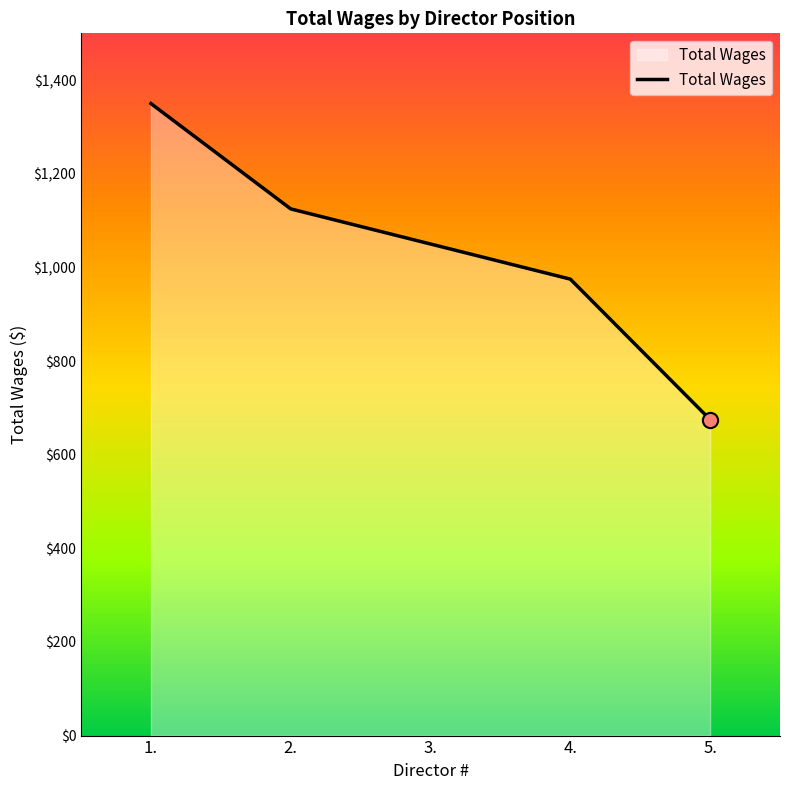

Between 1. and 5., which is larger?

1.